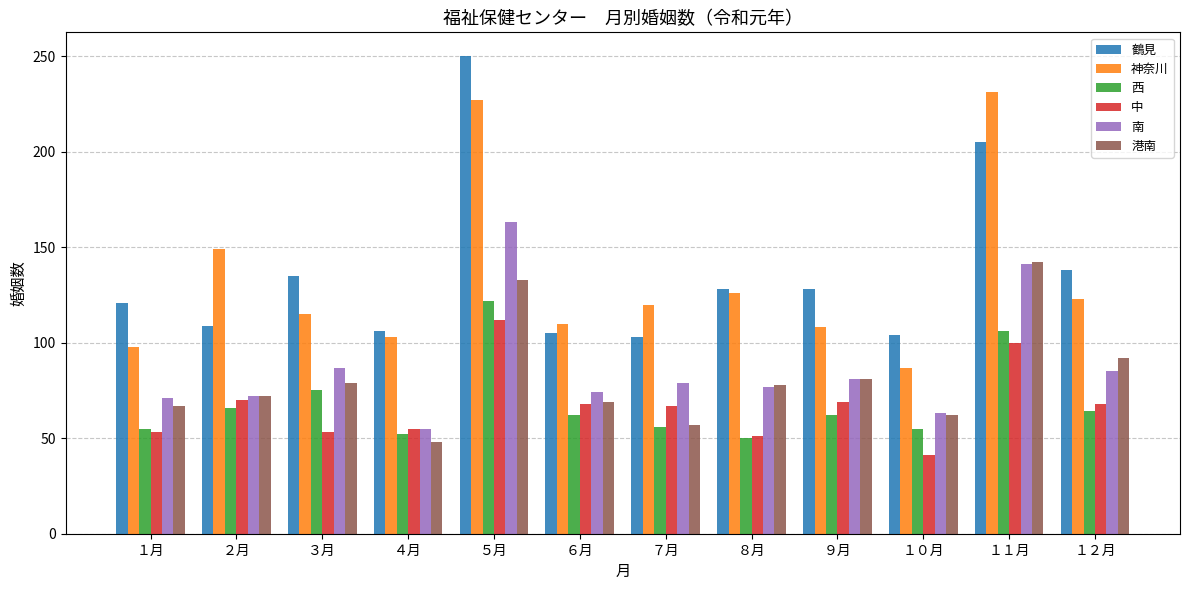

What is the sum of the 中 values at ６月 and ８月?

119